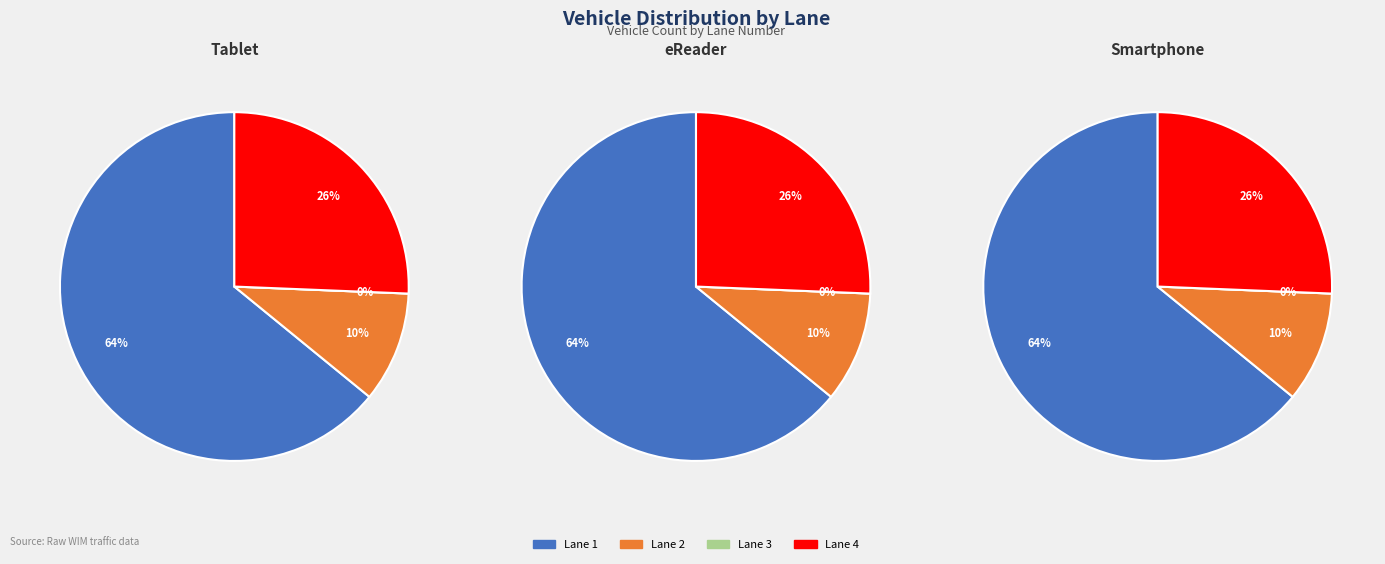

Does Lane 4 represent more than half of the total?

No